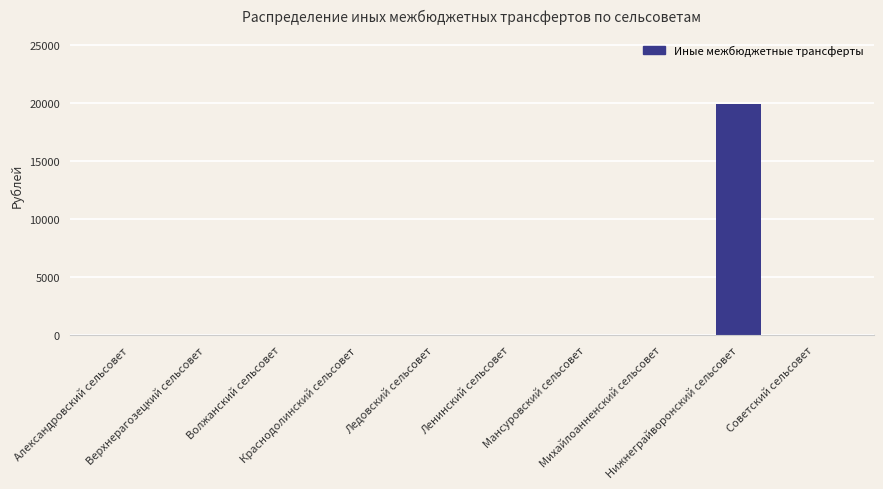

Count the number of data series in this chart.

1